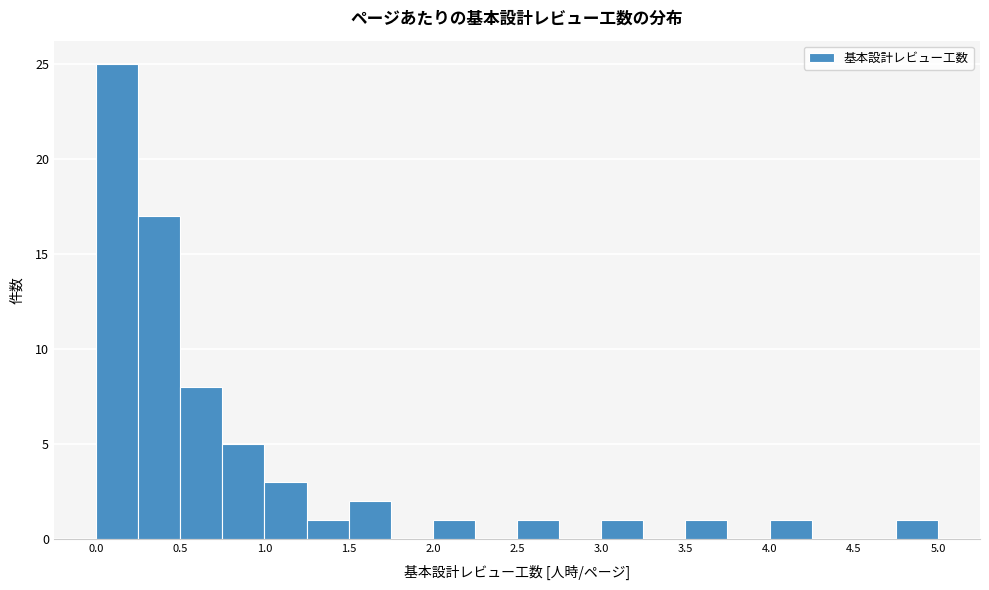

How tall is the bar that spans 3.50 to 3.75 on the x-axis? The values are not printed on the chart, so give them approximately, as read against the axis.

1